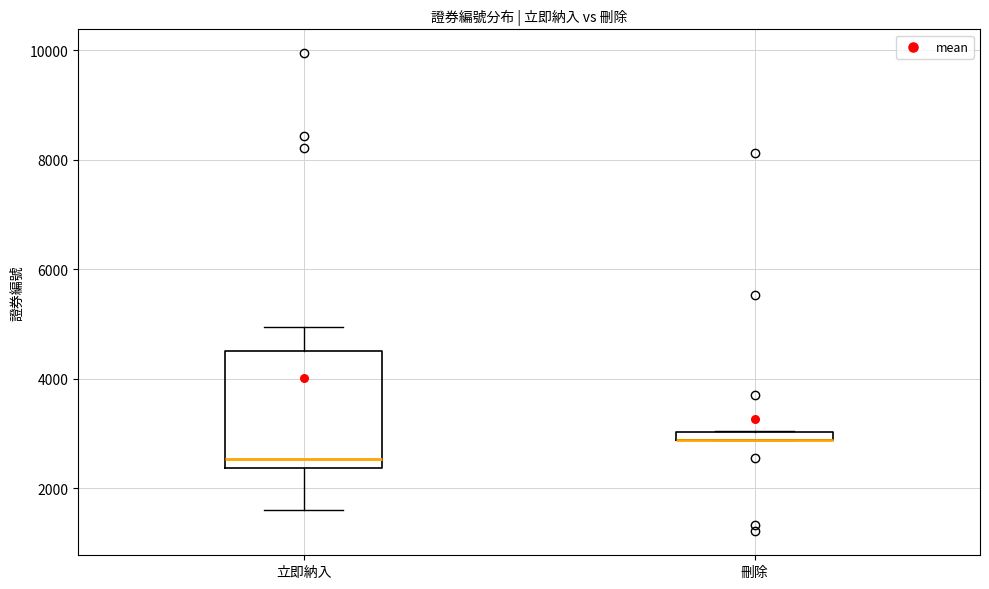

Which box is the tallest, from its lower edge to its upper edge?

立即納入